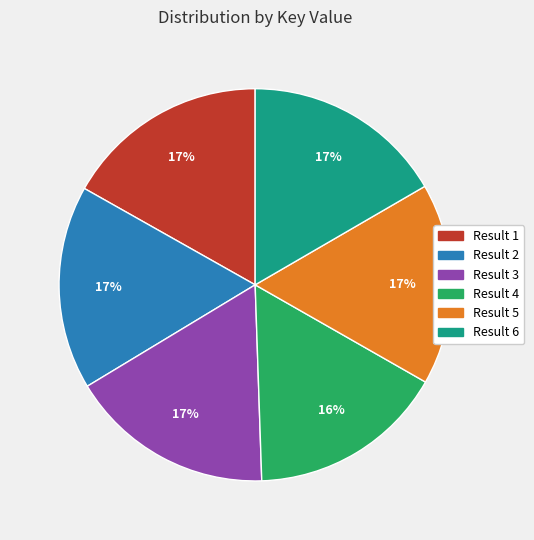

Do Result 6 and Result 2 together represent more than half of the pie?

No